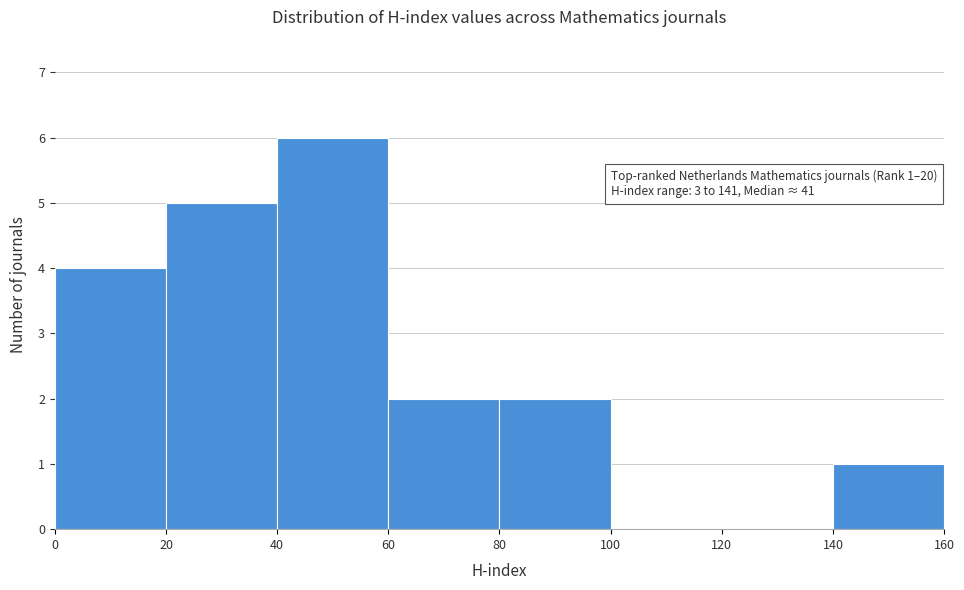

Which range on the x-axis has the tallest bar?

40 to 60